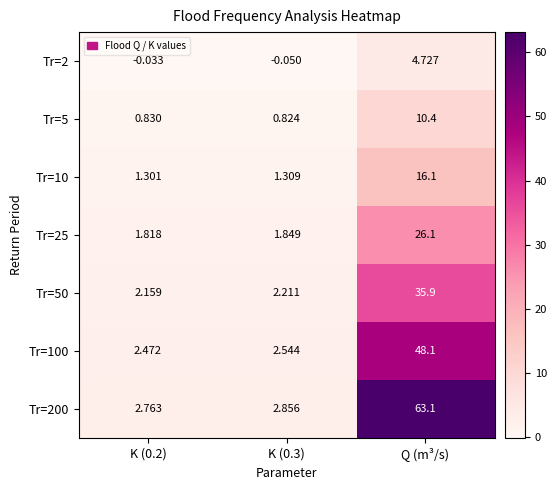

At which category is the sum across all series the highest?

Q (m³/s)